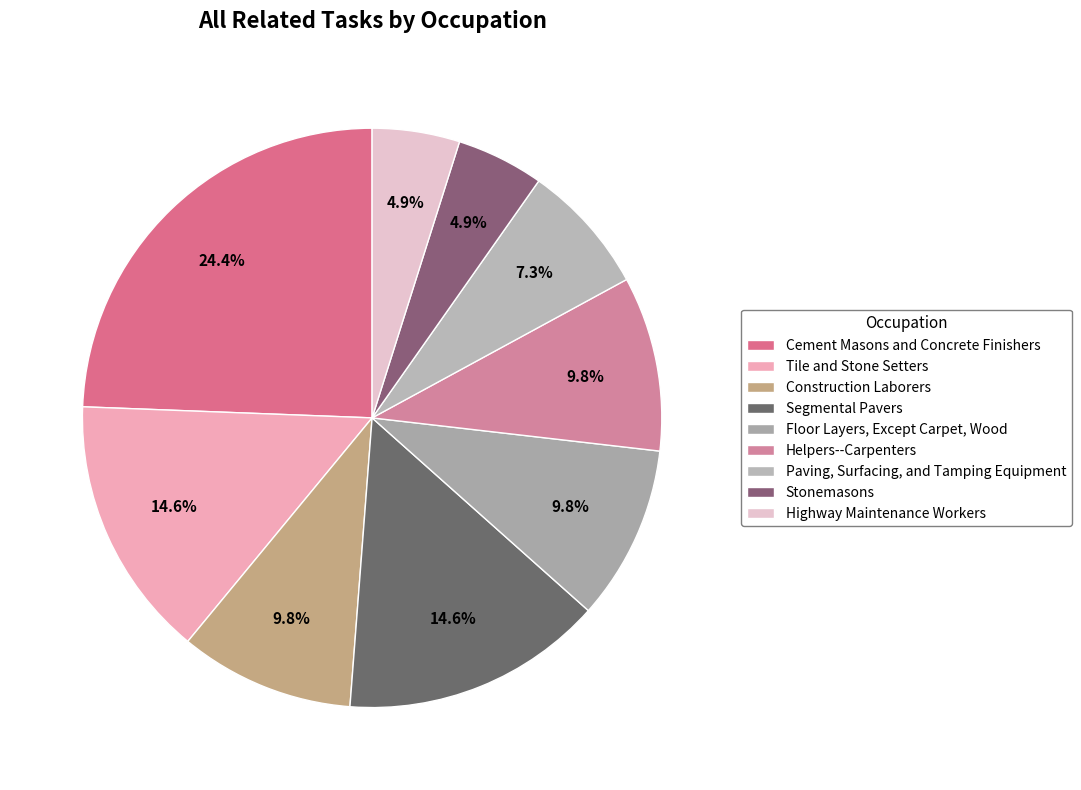

The Stonemasons slice represents 1% of the pie. True or false?

False